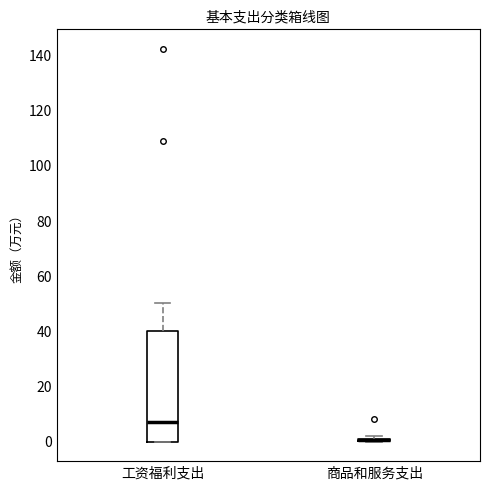

Which box is the tallest, from its lower edge to its upper edge?

工资福利支出